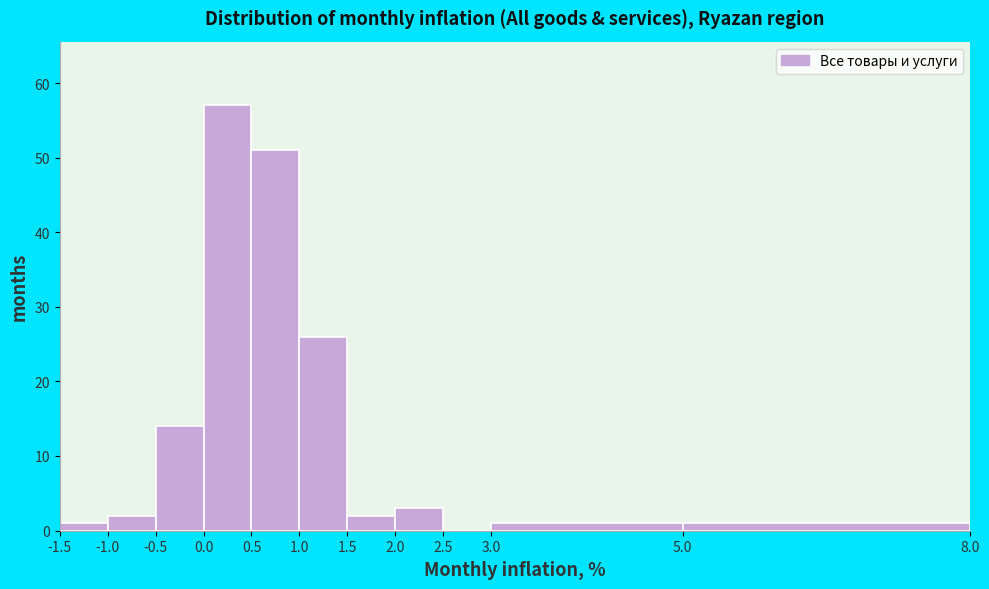

Reading left to right, list every bar in this chart as the range it spans on the x-axis followed by its height. The values are not printed on the chart, so give them approximately, as read against the axis.

-1.5 to -1.0: 1
-1.0 to -0.5: 2
-0.5 to 0.0: 14
0.0 to 0.5: 57
0.5 to 1.0: 51
1.0 to 1.5: 26
1.5 to 2.0: 2
2.0 to 2.5: 3
2.5 to 3.0: 0
3.0 to 5.0: 1
5.0 to 8.0: 1